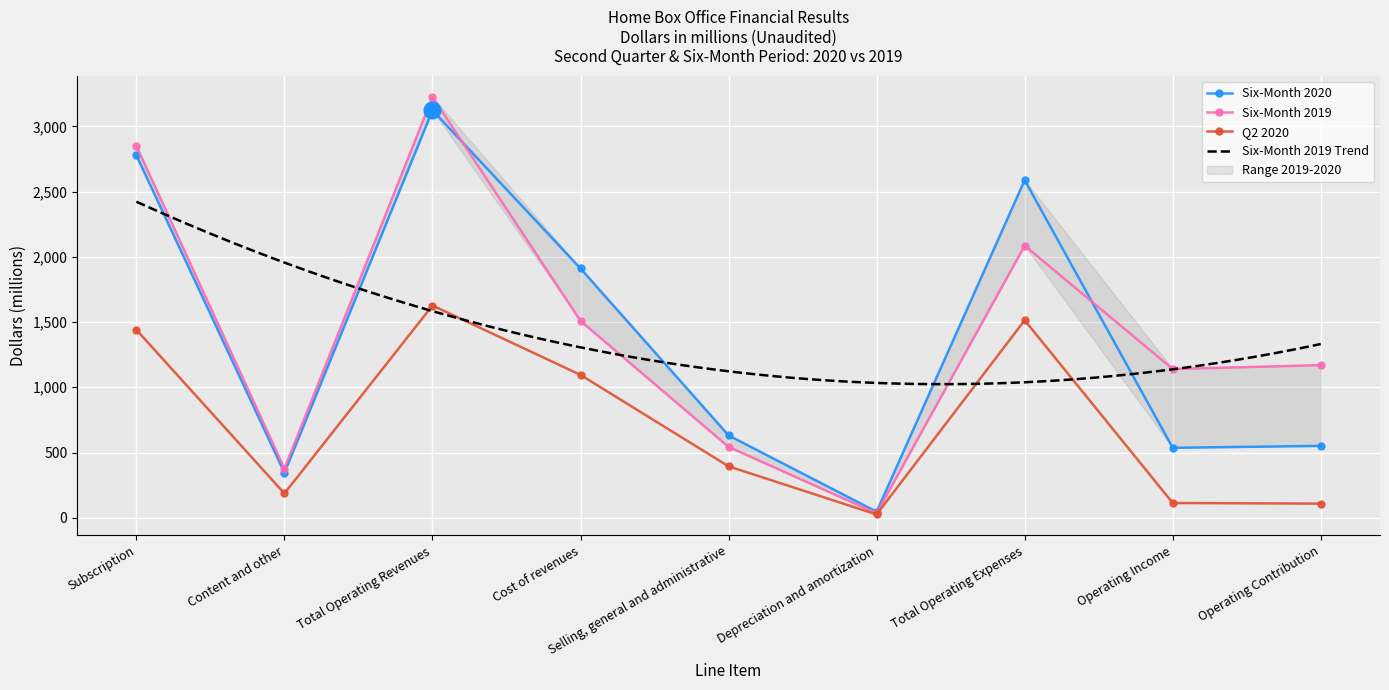

What is the minimum value shown in the chart?

25